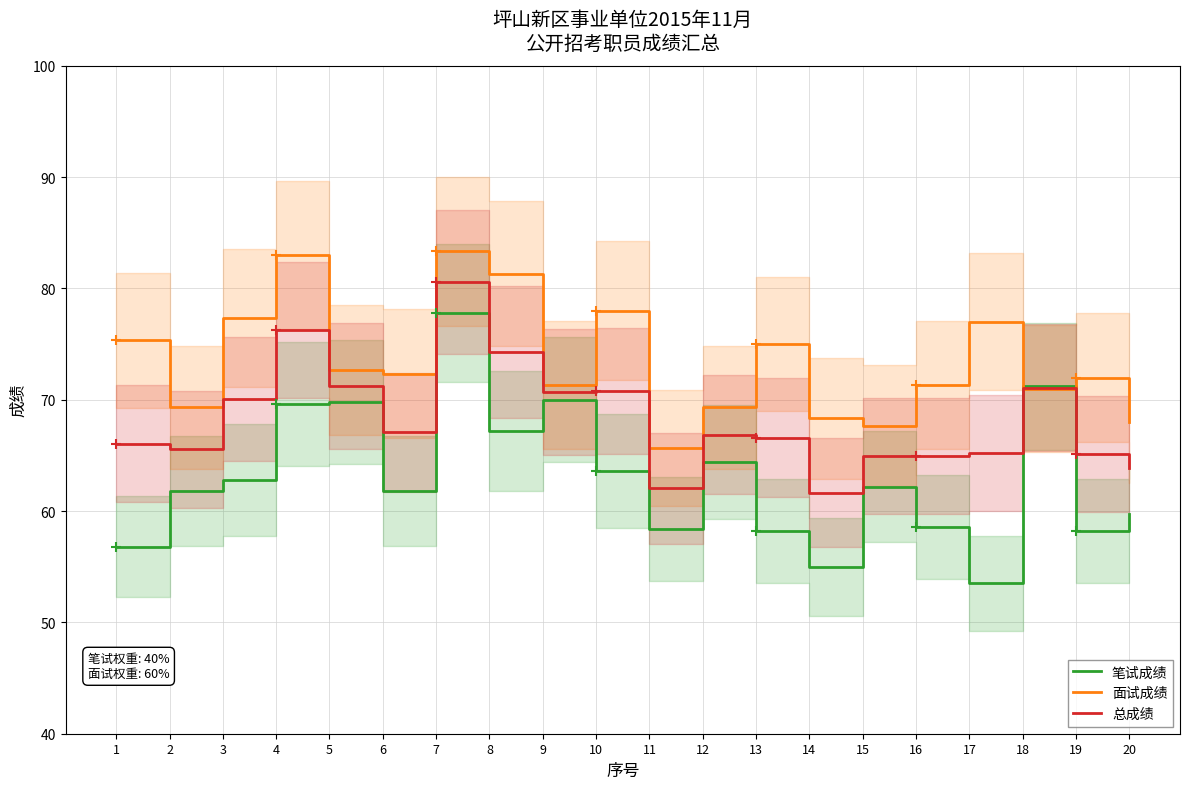

Which series has the widest spread of Y values?

笔试成绩